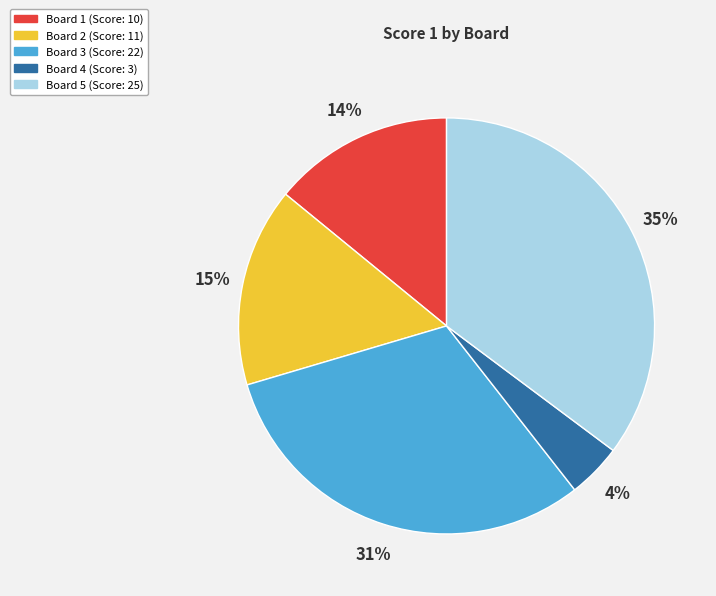

Rank the categories by value from highest to lowest.

Board 5, Board 3, Board 2, Board 1, Board 4